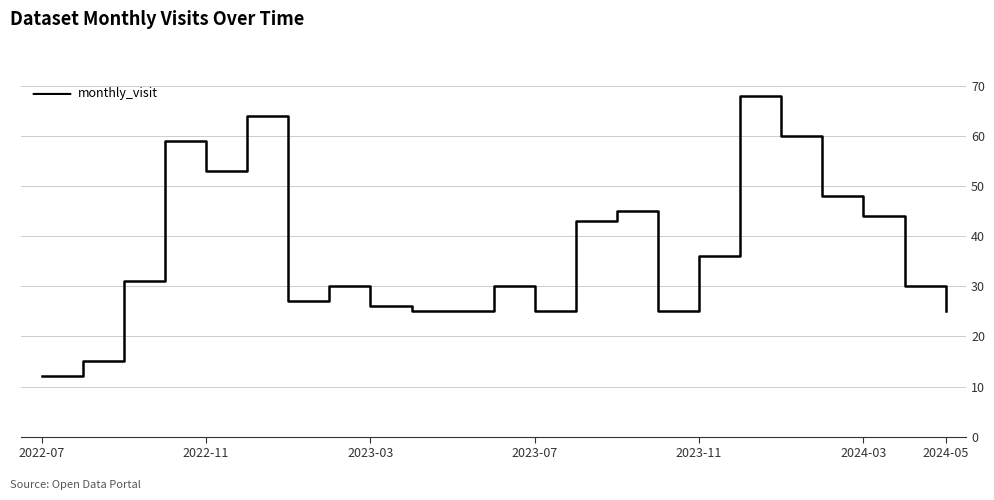

What is the difference between the maximum and minimum values?

56